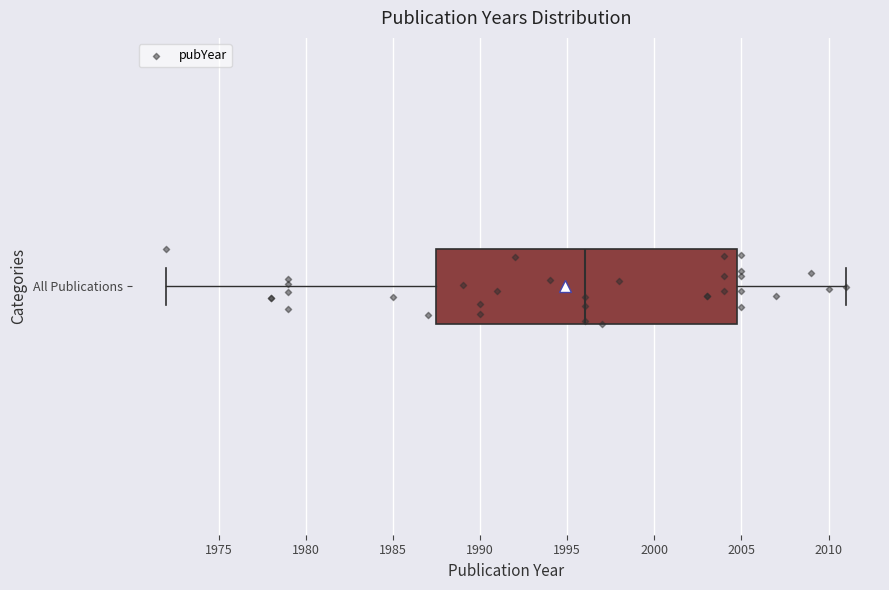

Transcribe this box plot: give where the median line is, the range the box spans, and where the two whiskers end, as read against the x-axis. The values are not printed on the chart, so give them approximately, as read against the axis.

median 1996.0, box 1987.5 to 2005.0, whiskers 1972.0 to 2011.0